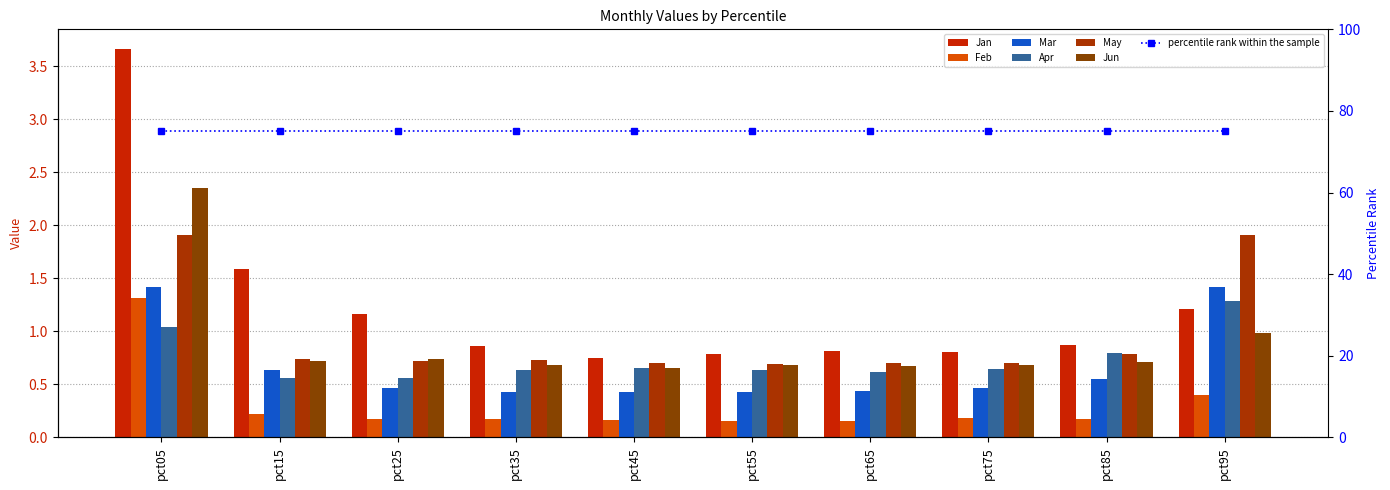

What is the spread (max minus min) of values at pct85?

0.7